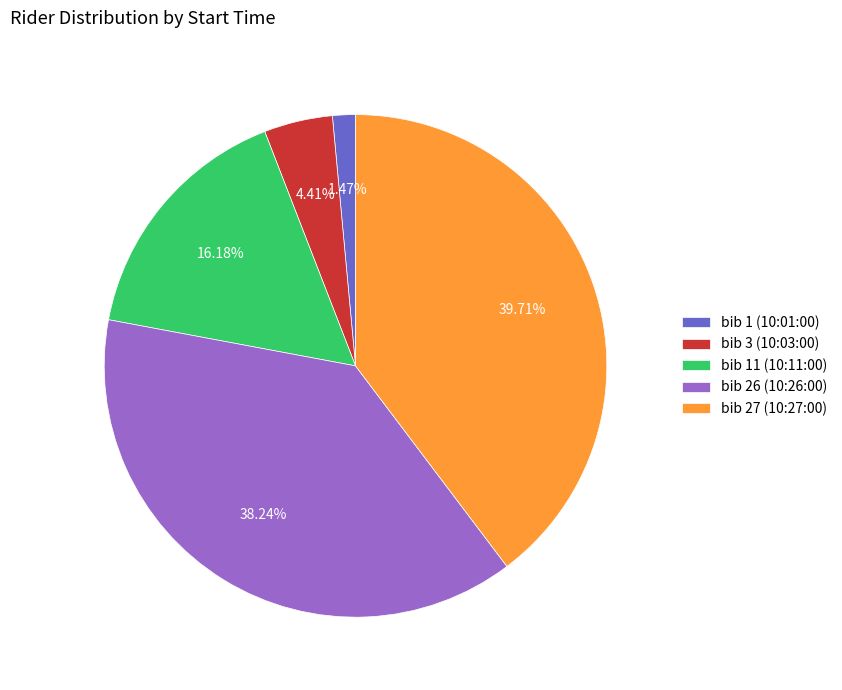

Which has a higher value, bib 3 (10:03:00) or bib 1 (10:01:00)?

bib 3 (10:03:00)